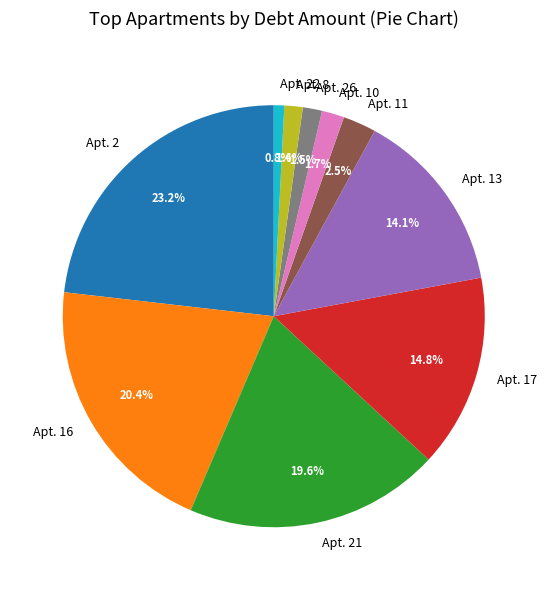

Which category has the biggest portion of the pie?

Apt. 2